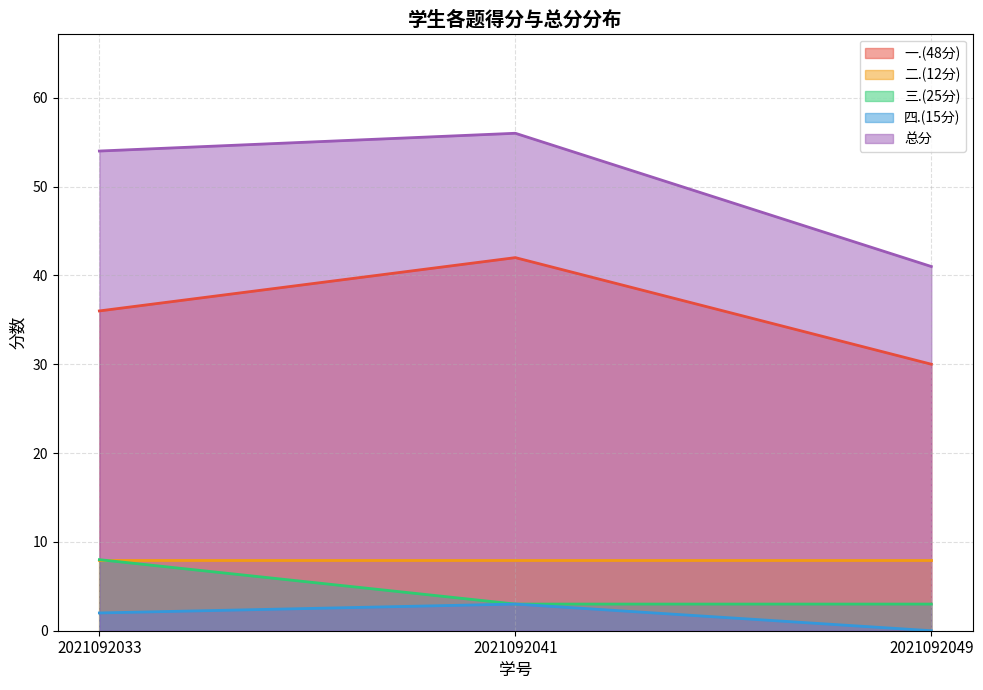

At which category is the sum across all series the highest?

2021092041